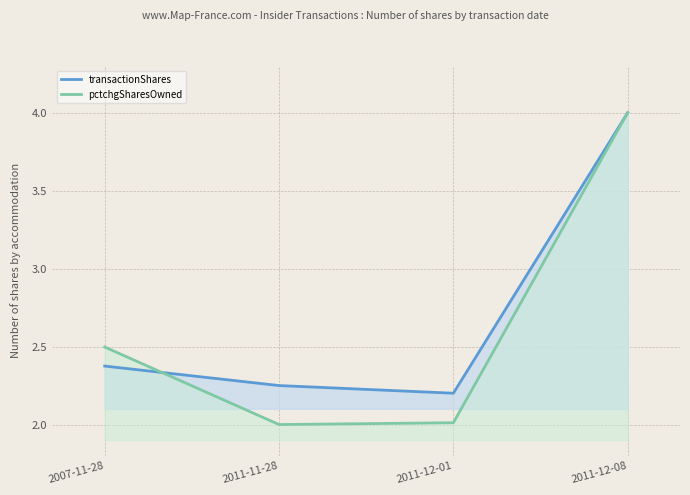

Which series has the largest range (max minus min)?

pctchgSharesOwned